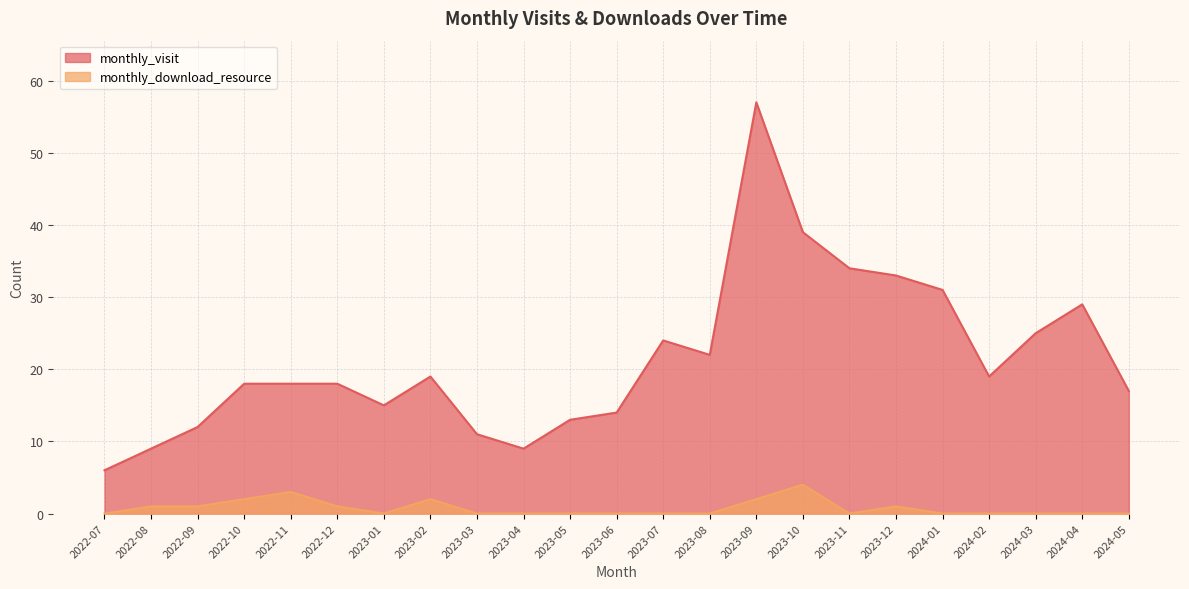

Is the value of monthly_visit at 2022-07 greater than the value of monthly_download_resource at 2023-05?

Yes